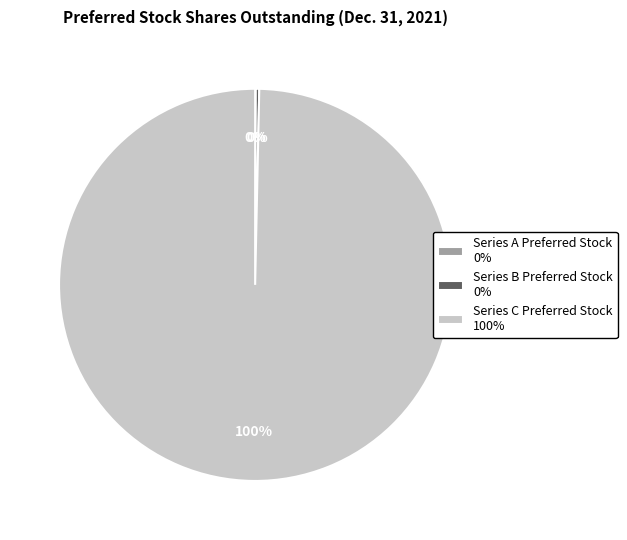

To the nearest percent, what portion does Series C Preferred Stock 100% represent?

100%